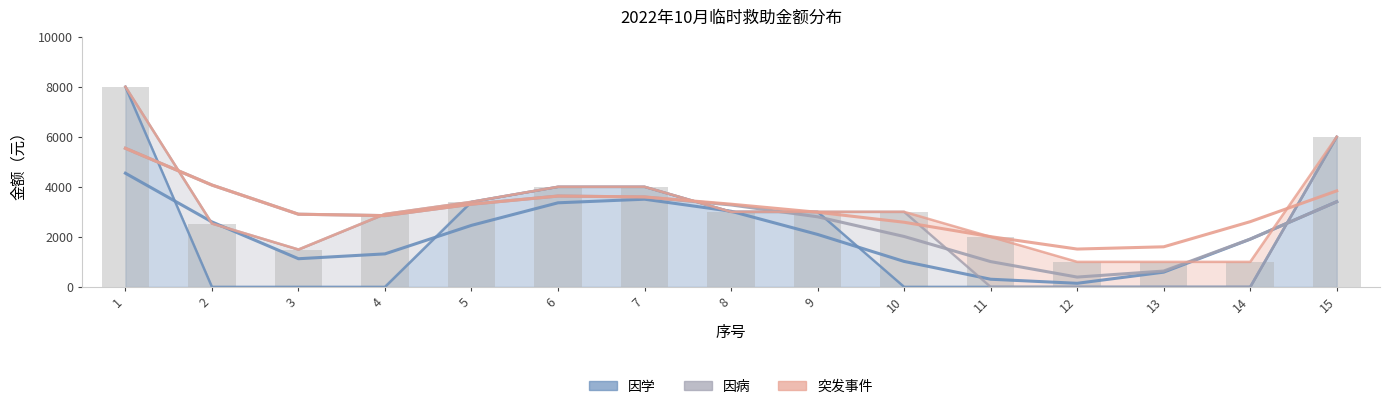

Count the number of data series in this chart.

3